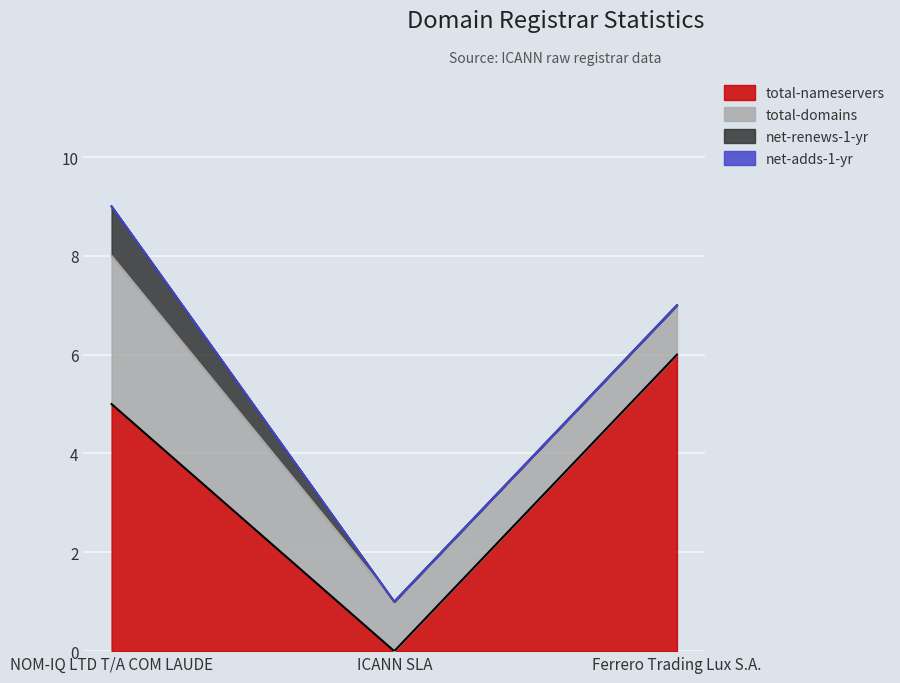

What is the label of the 3rd point from the left?

Ferrero Trading Lux S.A.